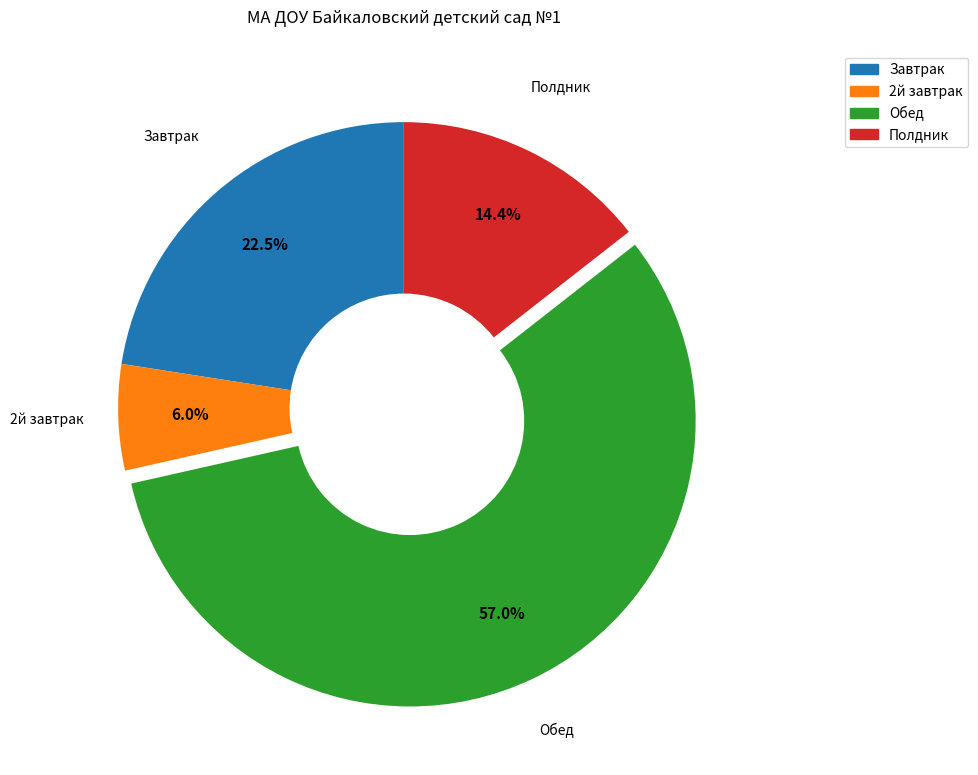

Does Обед represent more than half of the total?

Yes